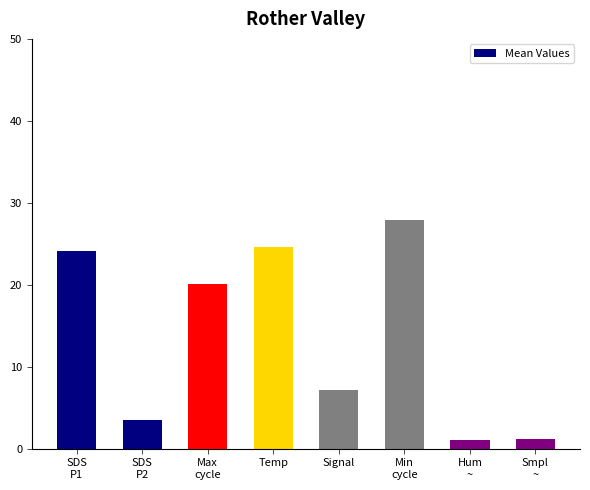

Where does the data first go above 20?

SDS
P1